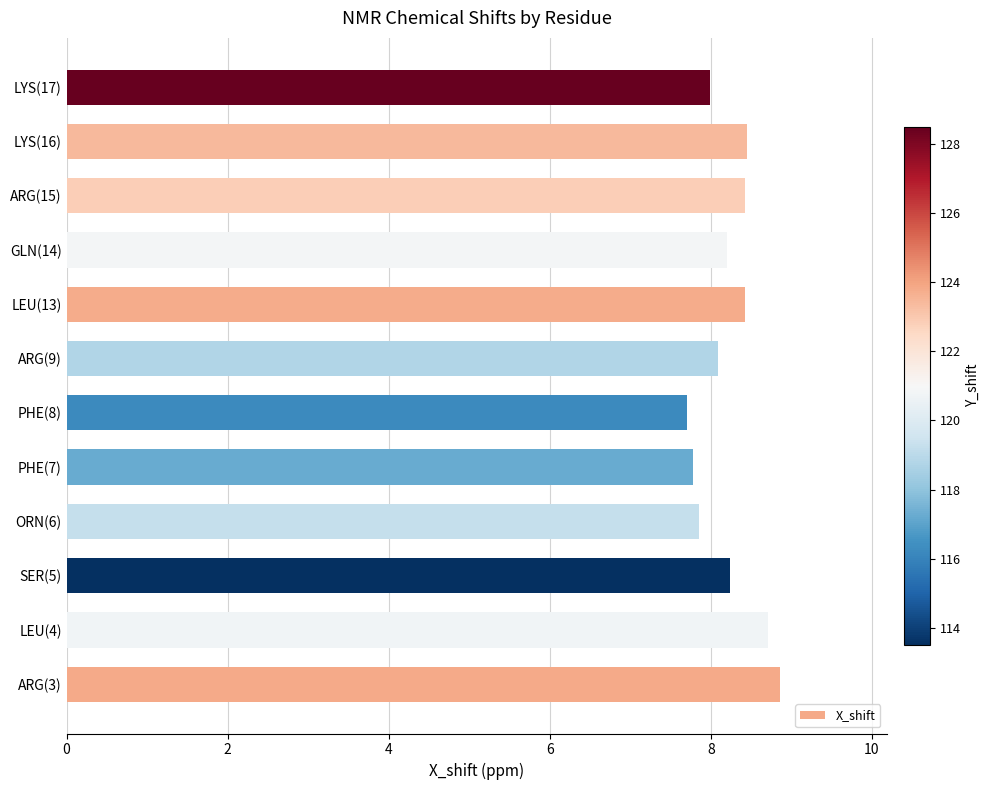

Where is the data nearest to the value 8?

LYS(17)